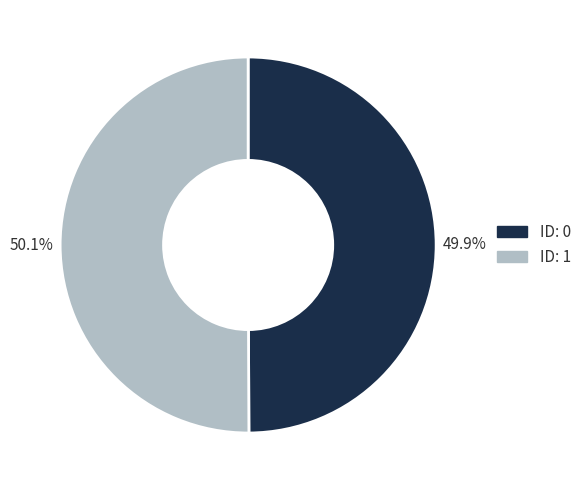

Does any single category account for the majority?

Yes